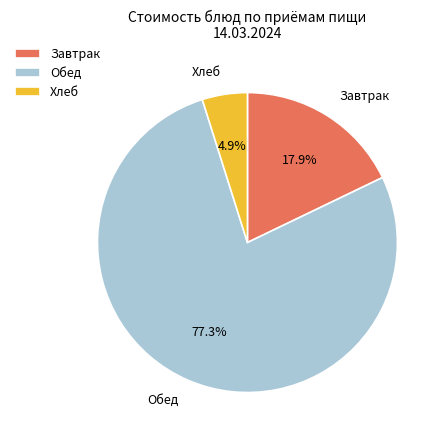

Rank the categories by value from lowest to highest.

Хлеб, Завтрак, Обед